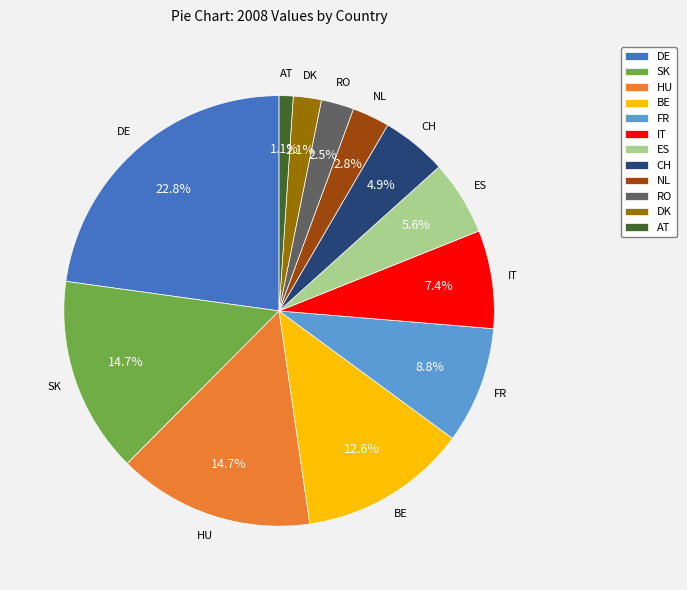

How many segments does this pie chart have?

12